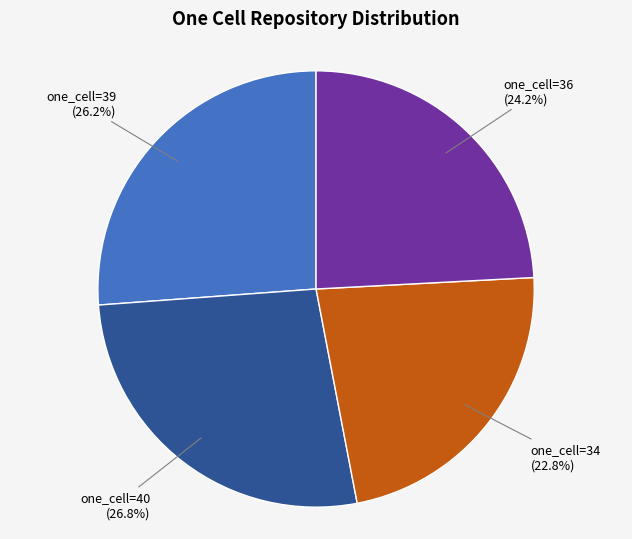

Is there a majority slice in this chart?

No